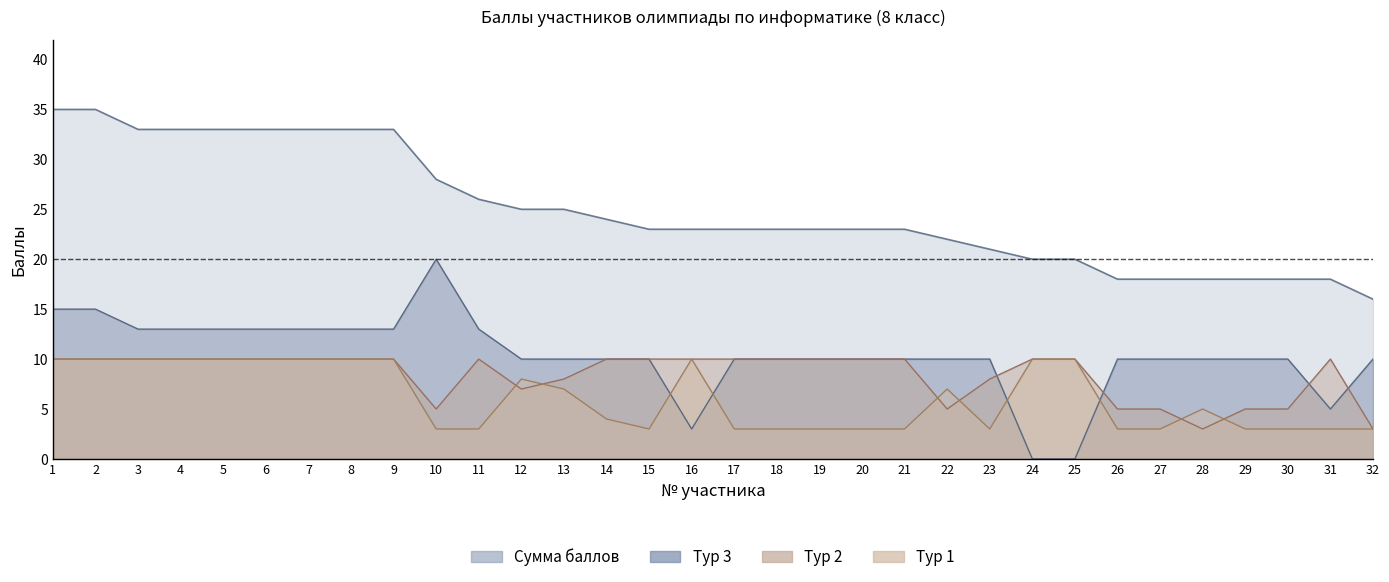

At which category does Тур 3 reach its first local valley?

16